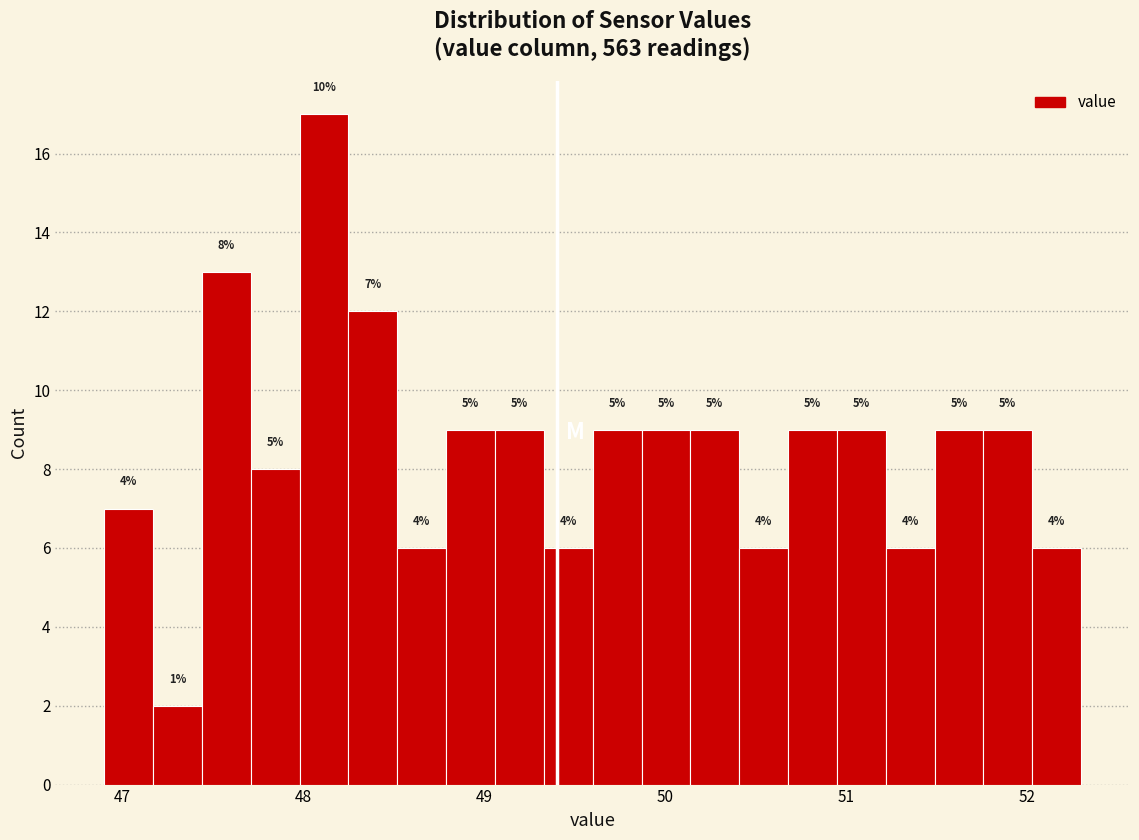

Read against the x-axis, roughly where is the centre of the tallest bar?

48.1